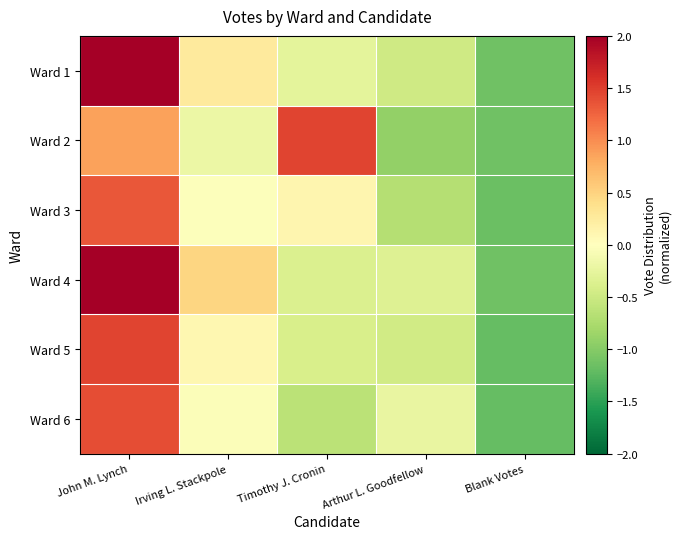

What is the minimum value shown in the chart?

-1.2